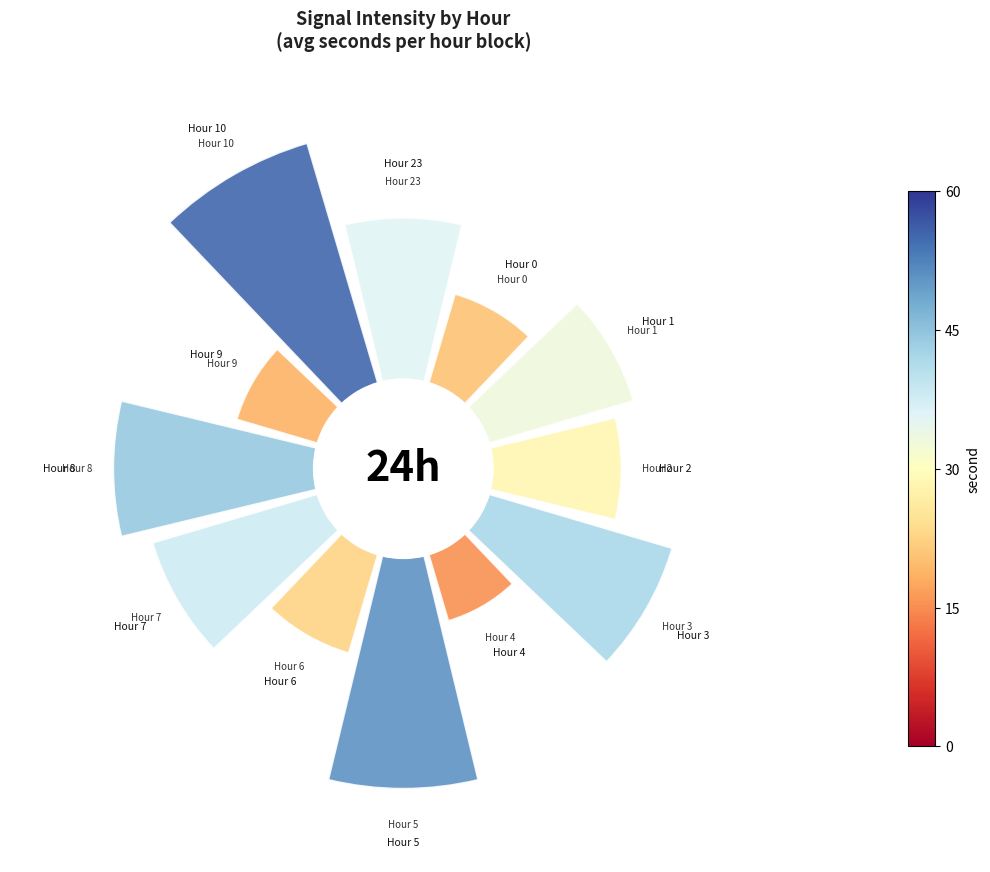

What percentage is the Hour 0 slice, to the nearest percent?

5%